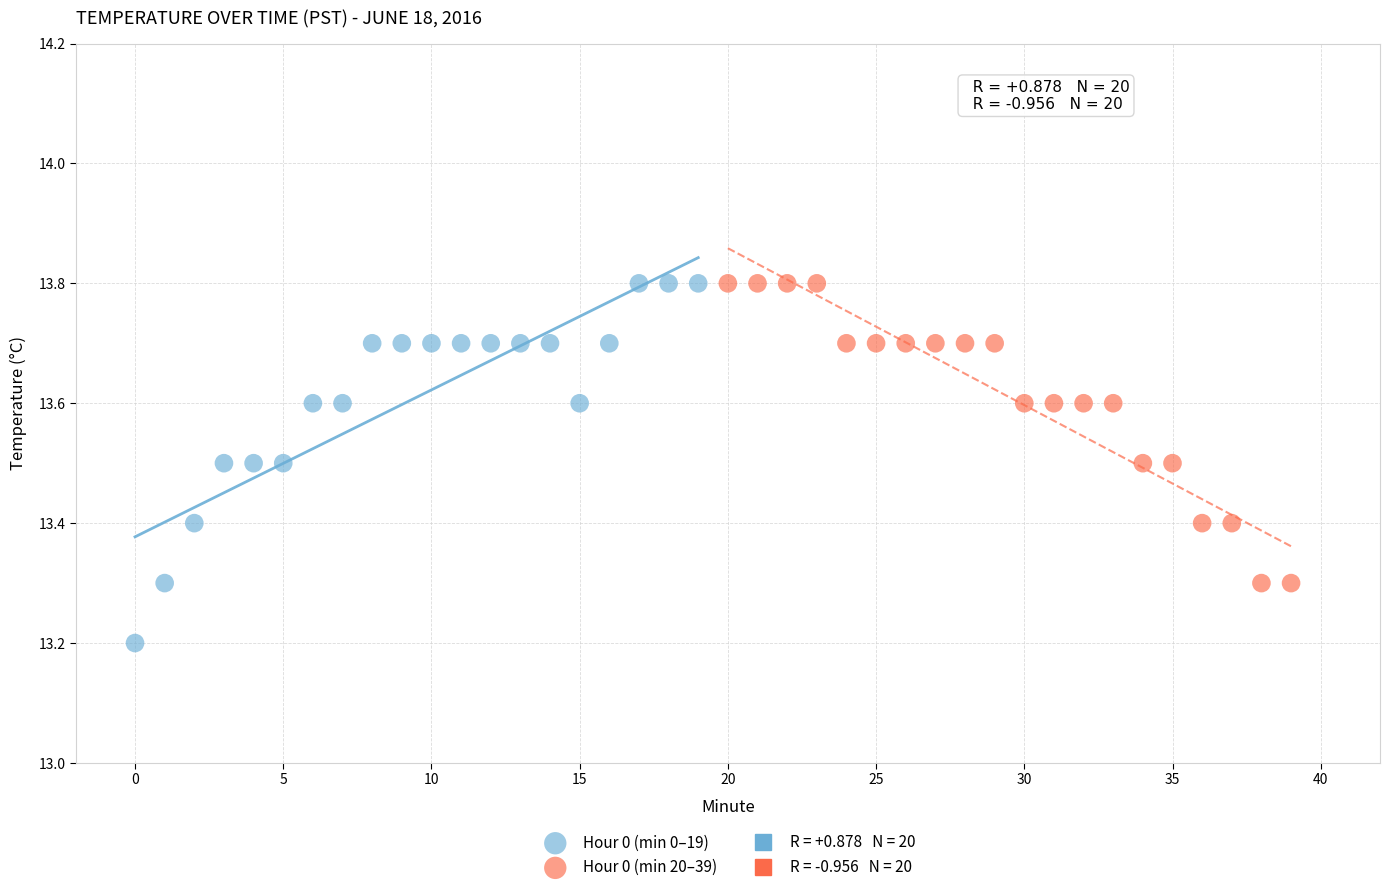

Which series contains the lowest Y value?

Hour 0 (min 0–19)